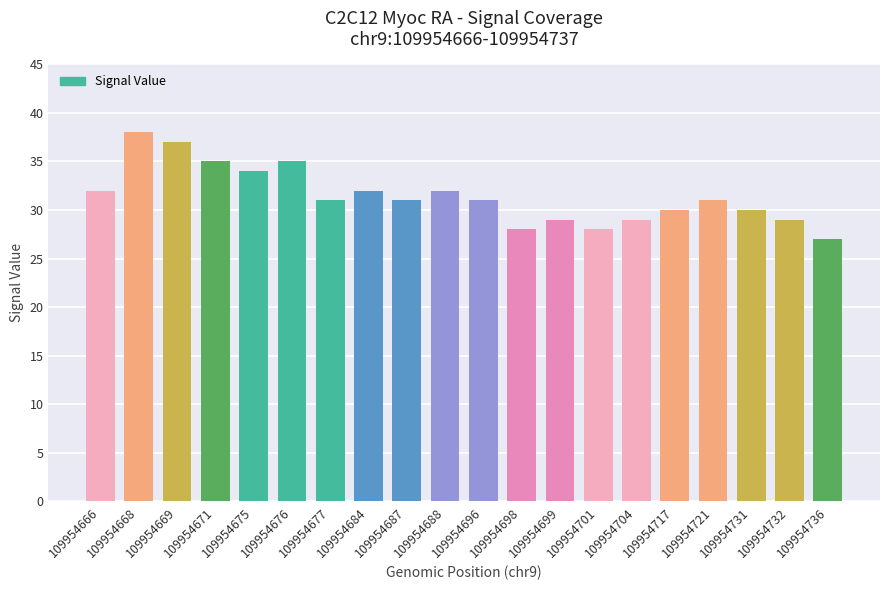

What is the difference between the second highest and second lowest values?

9